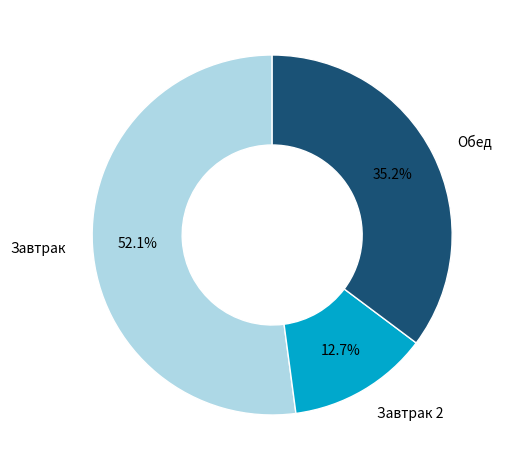

Which slice is the smallest?

Завтрак 2